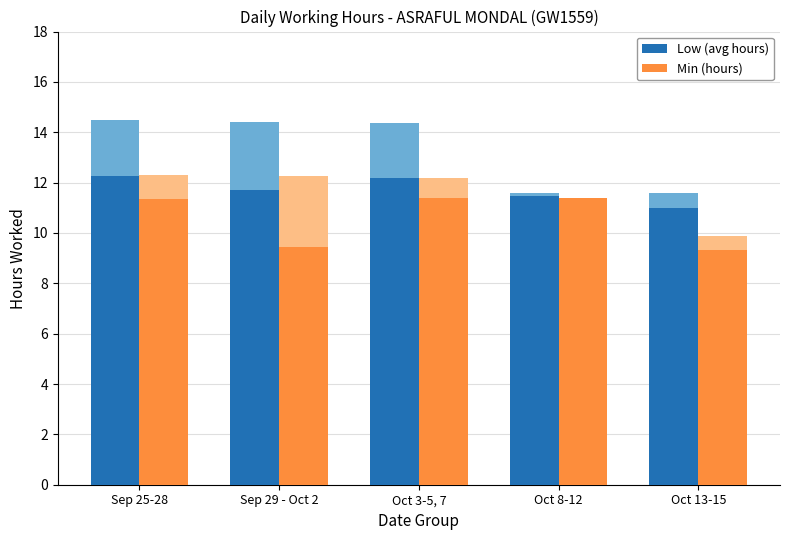

What is the difference between the second highest and second lowest values in the Low (avg hours) series?

0.7